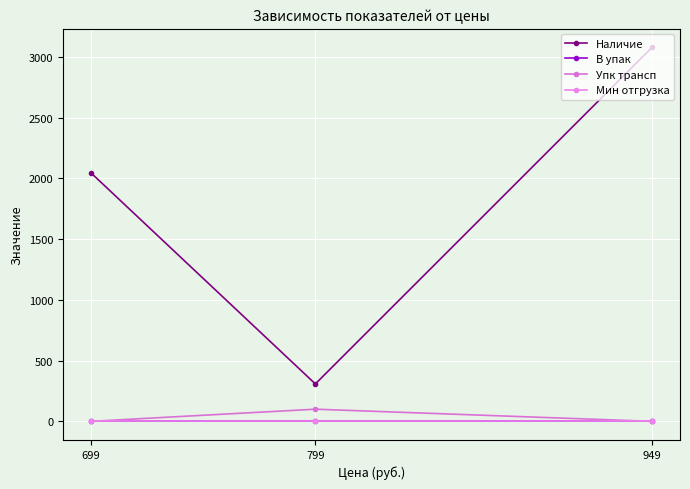

At how many categories does at least one series exceed 2354?

1